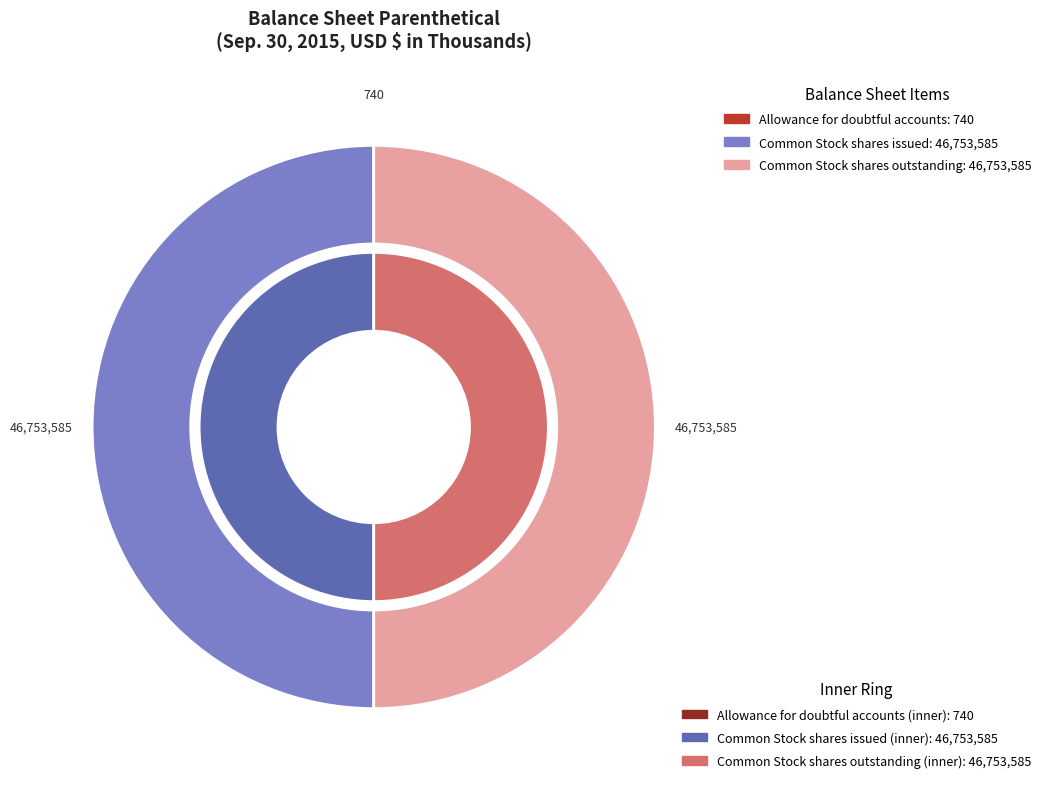

Rank the categories by value from lowest to highest.

Allowance for doubtful accounts, Common Stock shares issued, Common Stock shares outstanding